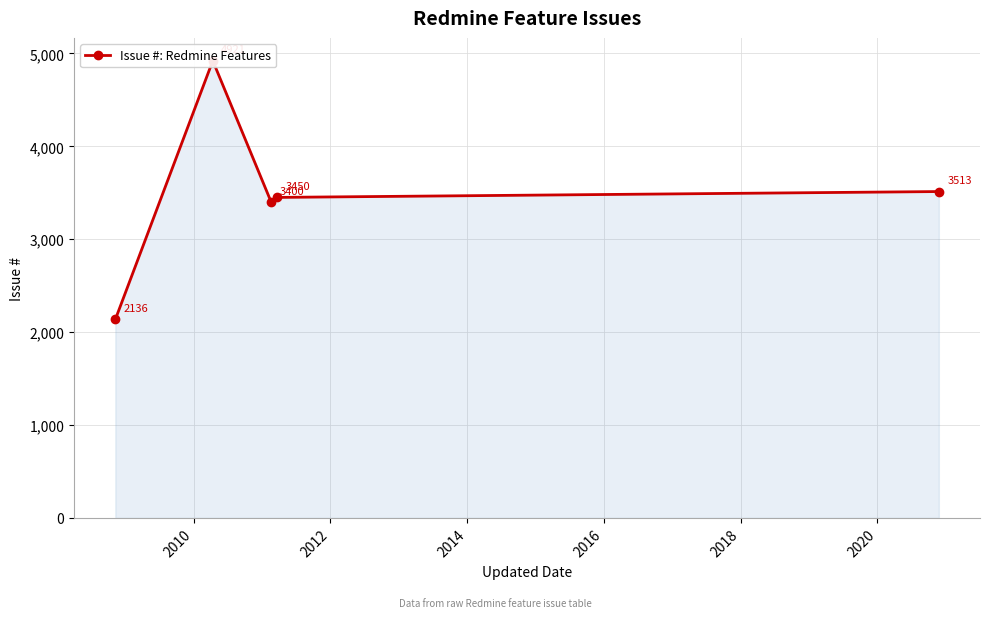

Between 2016 and 2010, which is larger?

2010